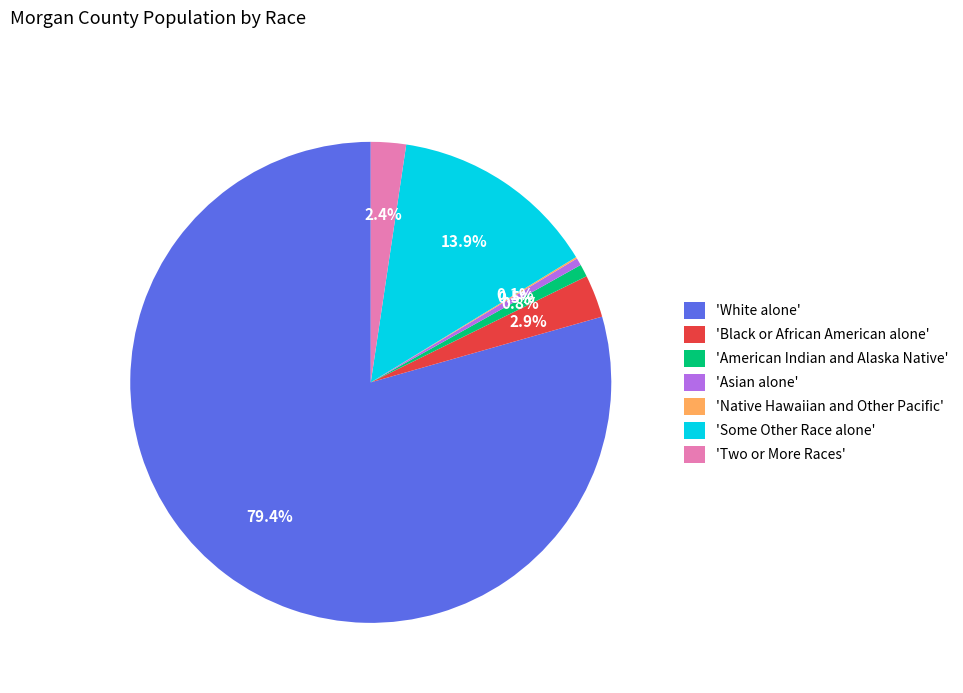

Which slice represents more than half of the pie?

'White alone'